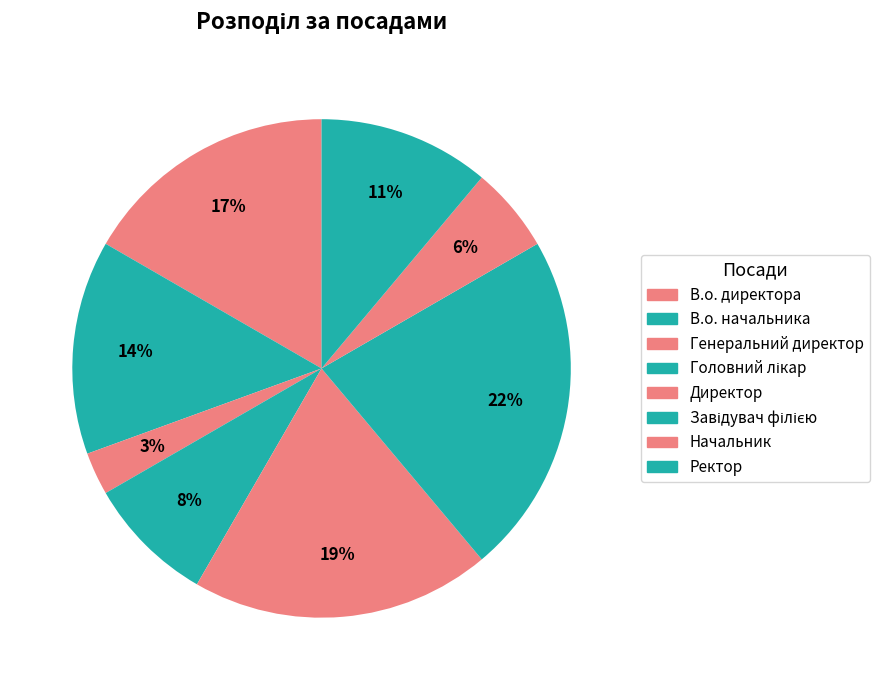

Which has a higher value, Начальник or Генеральний директор?

Начальник